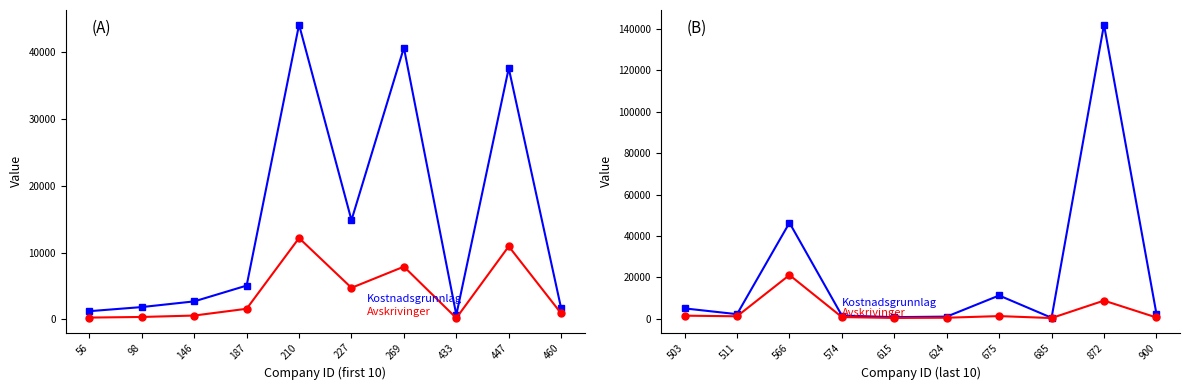

How many interior local peaks does the Kostnadsgrunnlag series have?

3